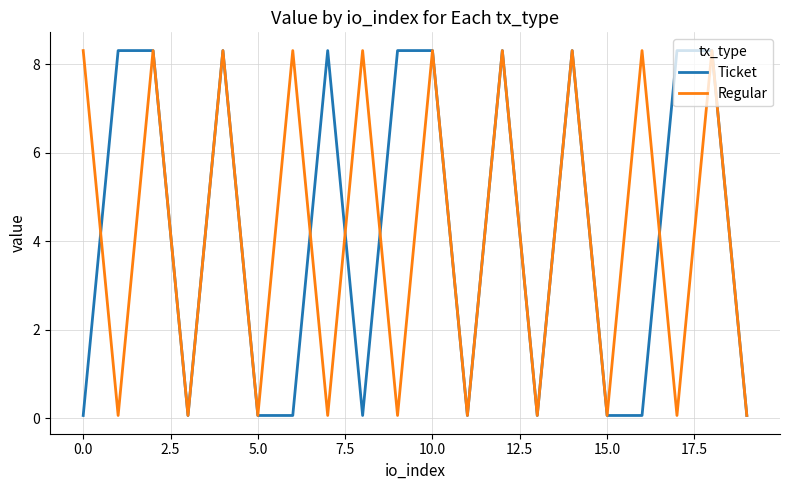

Is the value of Regular at 0.0 greater than the value of Ticket at 5.0?

Yes